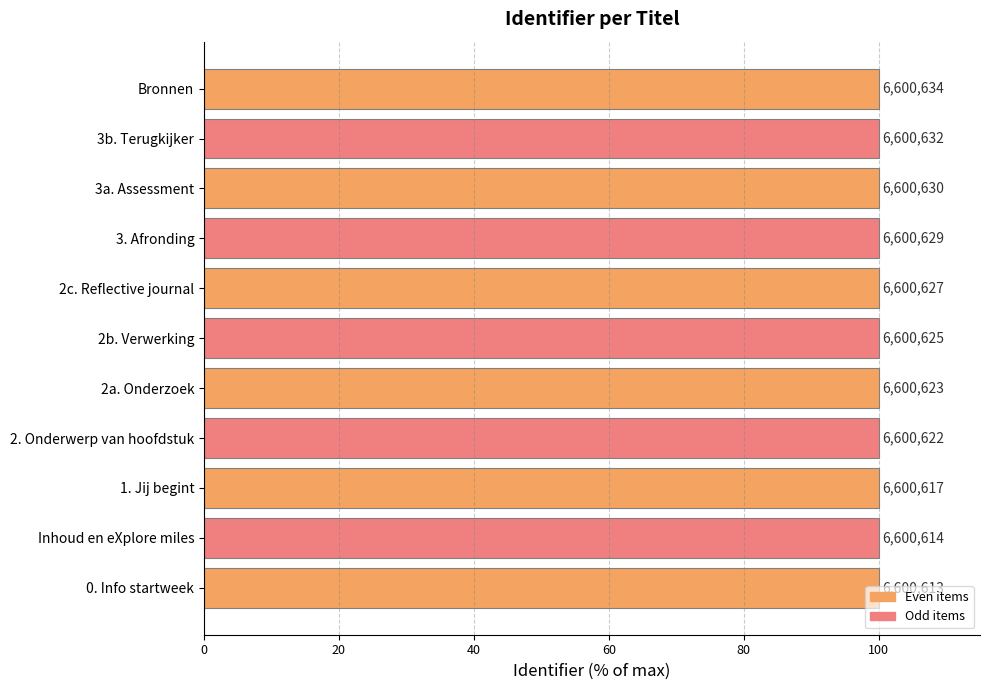

How many bars are there in total?

11